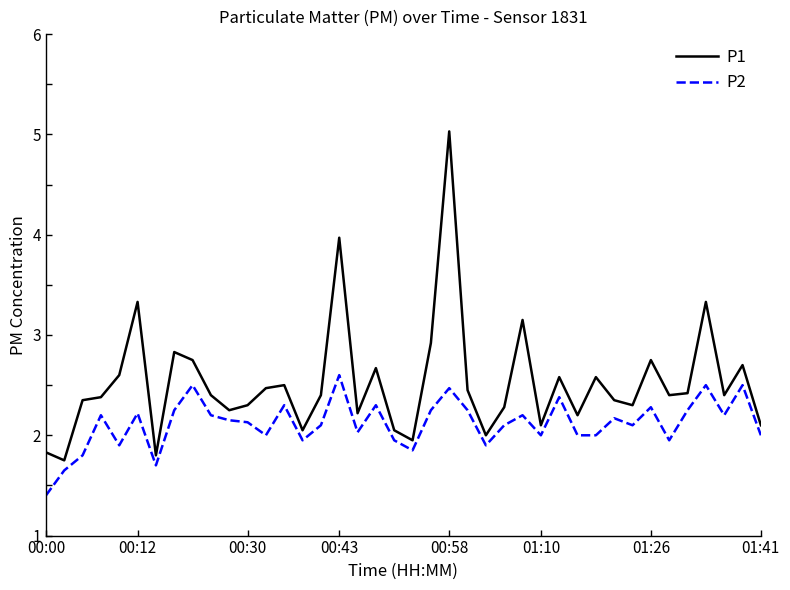

In P2, how many points are higher than both neighbors (excluding endpoints)?

13